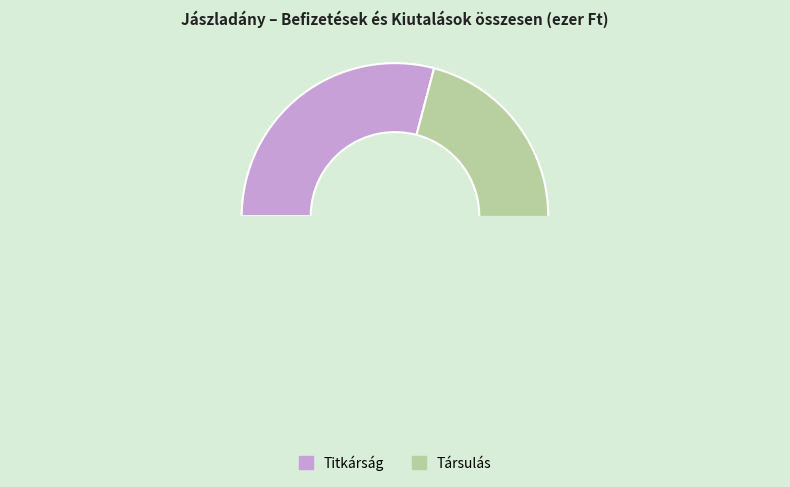

What is the total percentage of Titkárság and Társulás?

100.0%